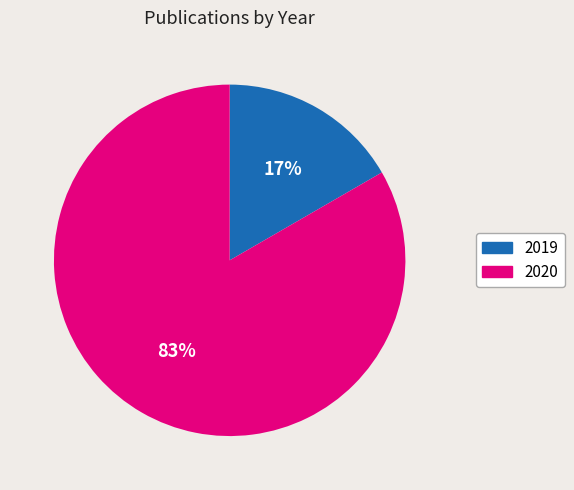

Combined, do 2020 and 2019 account for over 50%?

Yes